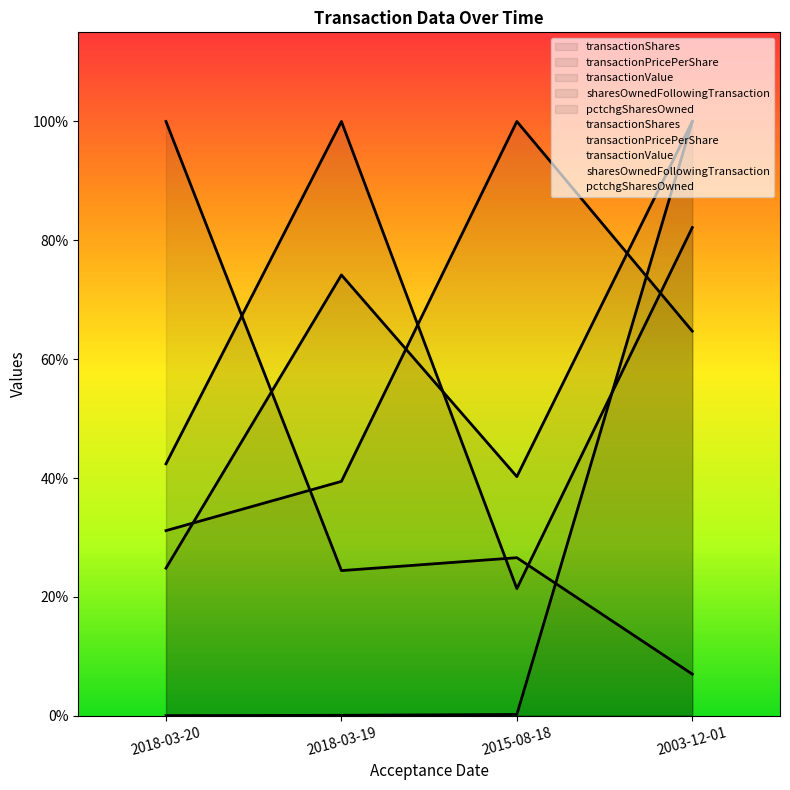

What is the sum of the transactionValue values at 2018-03-19 and 2015-08-18?

1.1